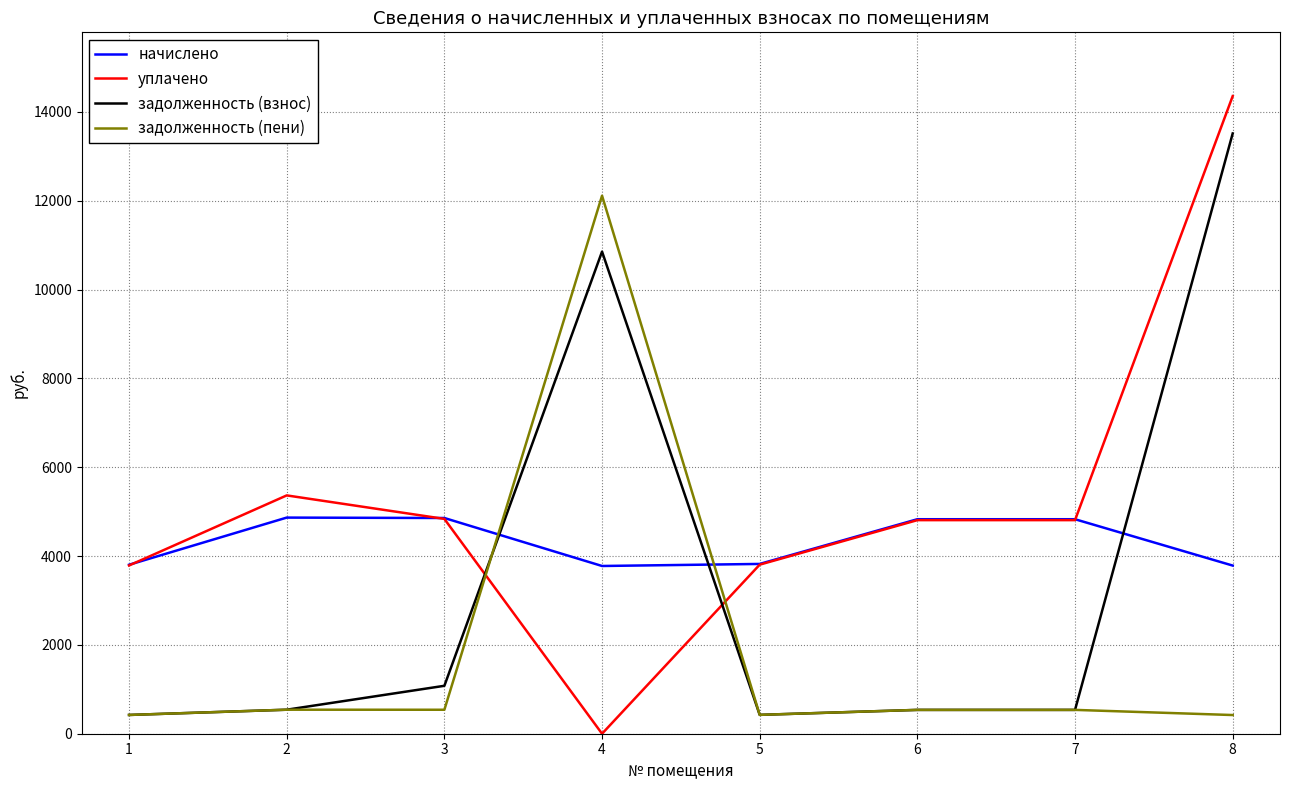

What is the difference between the maximum and minimum values in the начислено series?

1089.6